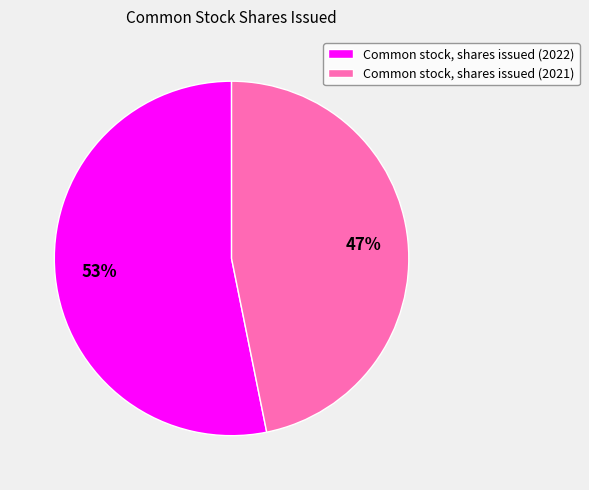

Rank the categories by value from highest to lowest.

Common stock, shares issued (2022), Common stock, shares issued (2021)